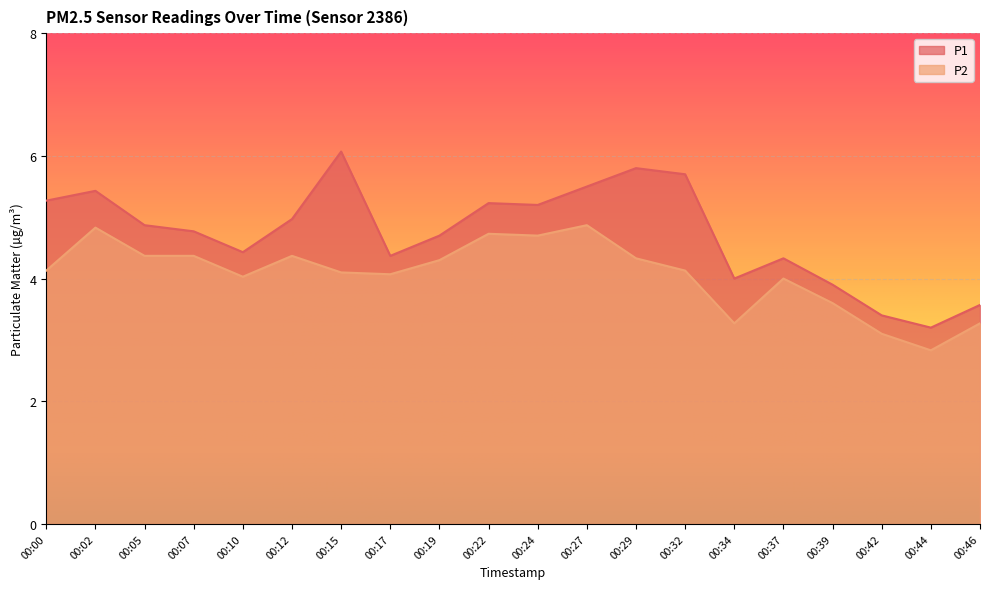

True or false: P2 has a value of 4.1 at 00:15.

True